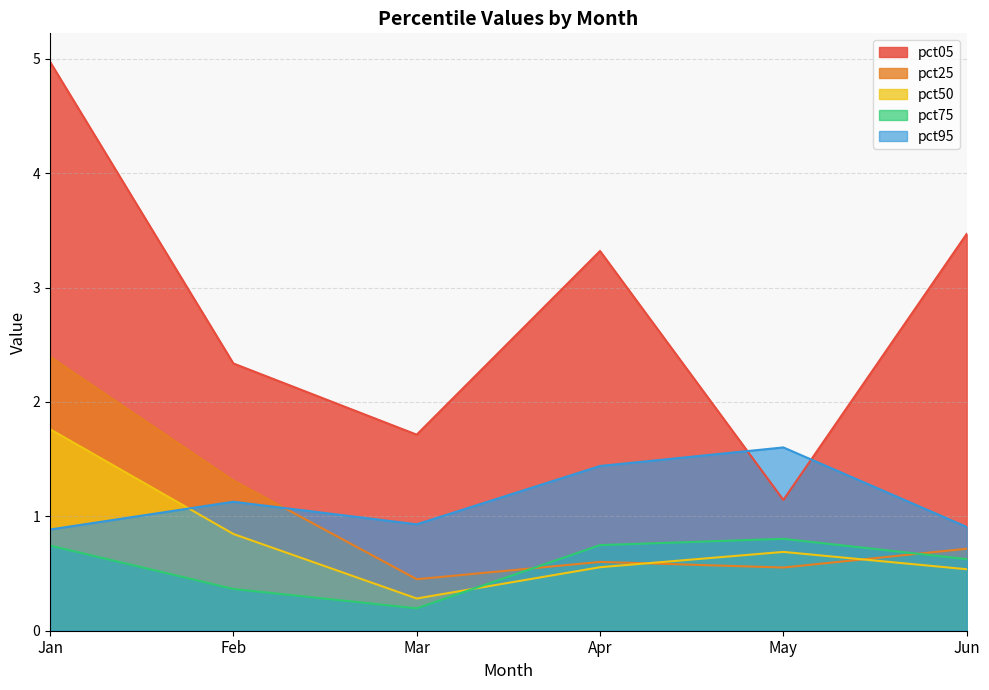

What is the average value of the pct50 series?

0.8